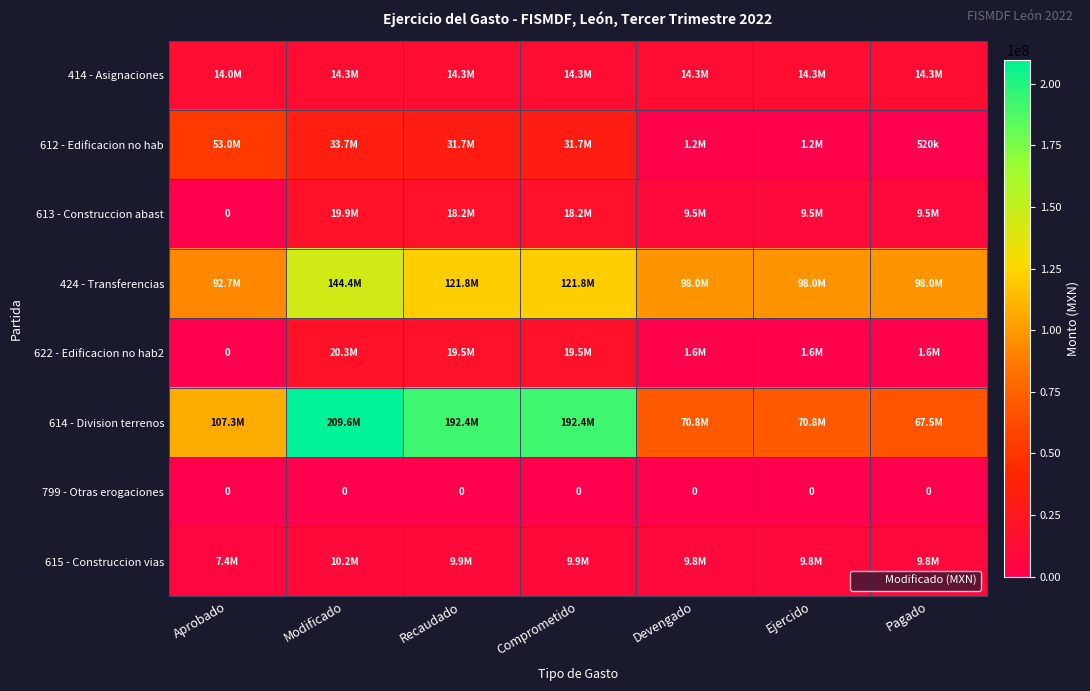

List the series in order of their peak value, lowest first.

799 - Otras erogaciones, 615 - Construccion vias, 414 - Asignaciones, 613 - Construccion abast, 622 - Edificacion no hab2, 612 - Edificacion no hab, 424 - Transferencias, 614 - Division terrenos